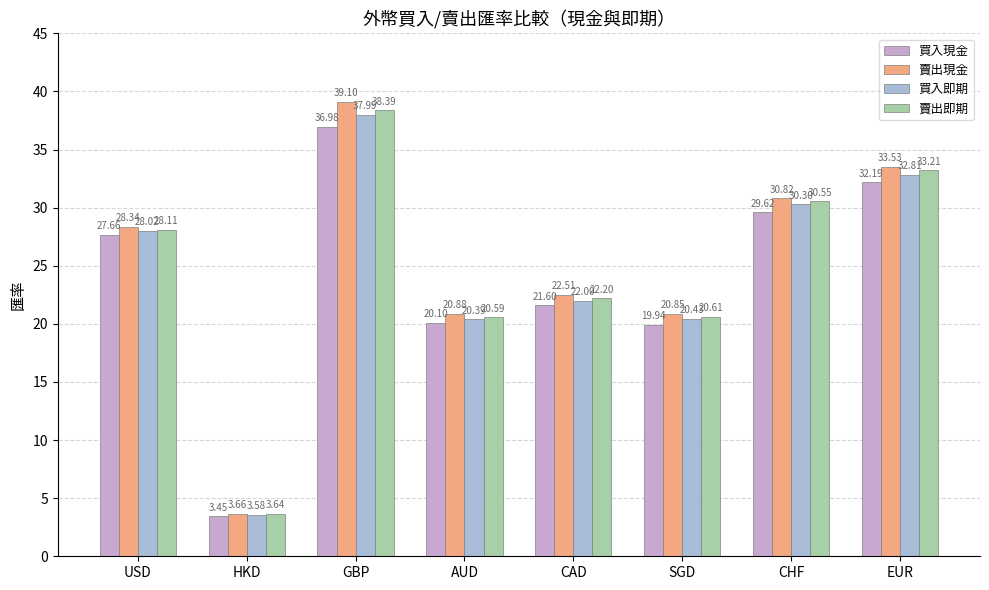

What is the maximum value shown in the chart?

39.1